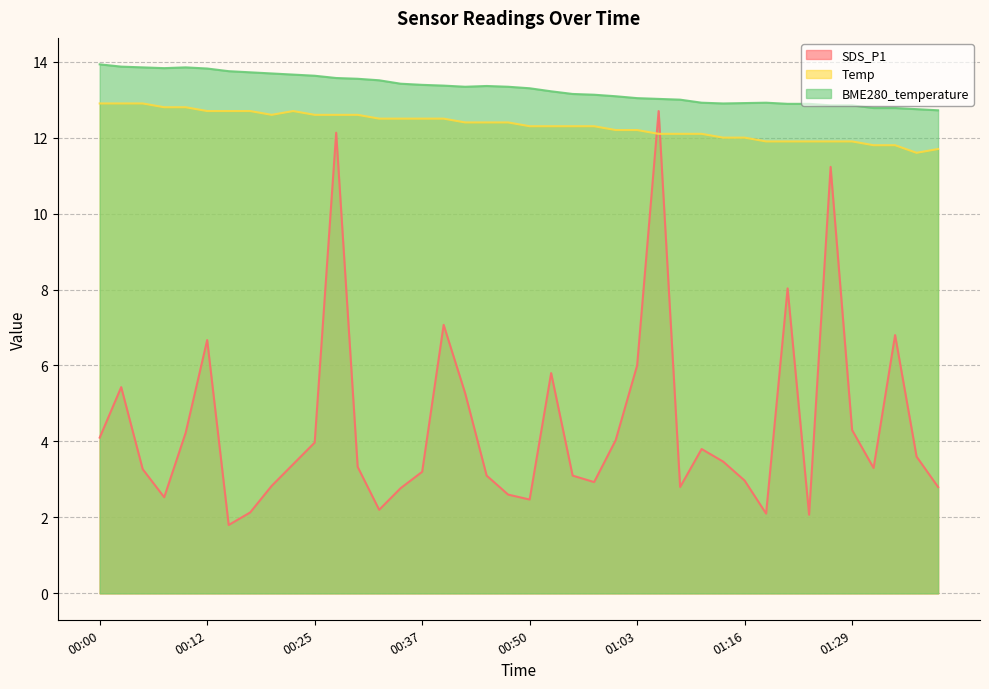

Does the chart have visible grid lines?

Yes